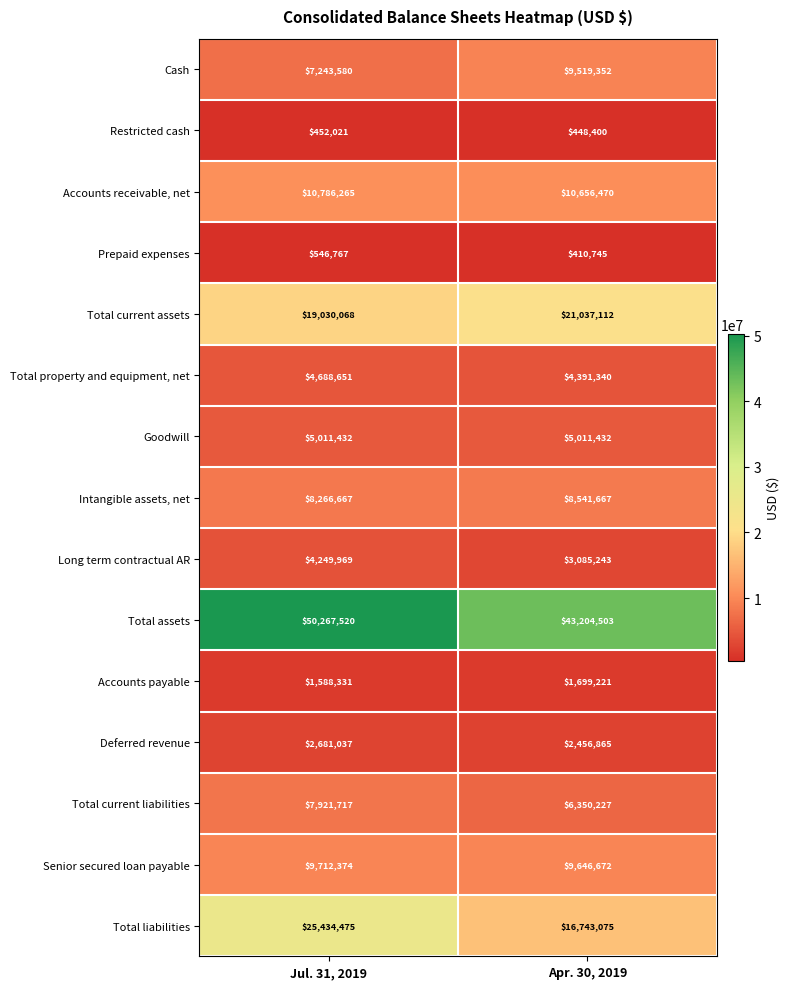

Reading left to right, transcribe all the data shown in this chart.

Cash: 7243580	9519352
Restricted cash: 452021	448400
Accounts receivable, net: 10786265	10656470
Prepaid expenses: 546767	410745
Total current assets: 19030068	21037112
Total property and equipment, net: 4688651	4391340
Goodwill: 5011432	5011432
Intangible assets, net: 8266667	8541667
Long term contractual AR: 4249969	3085243
Total assets: 50267520	43204503
Accounts payable: 1588331	1699221
Deferred revenue: 2681037	2456865
Total current liabilities: 7921717	6350227
Senior secured loan payable: 9712374	9646672
Total liabilities: 25434475	16743075